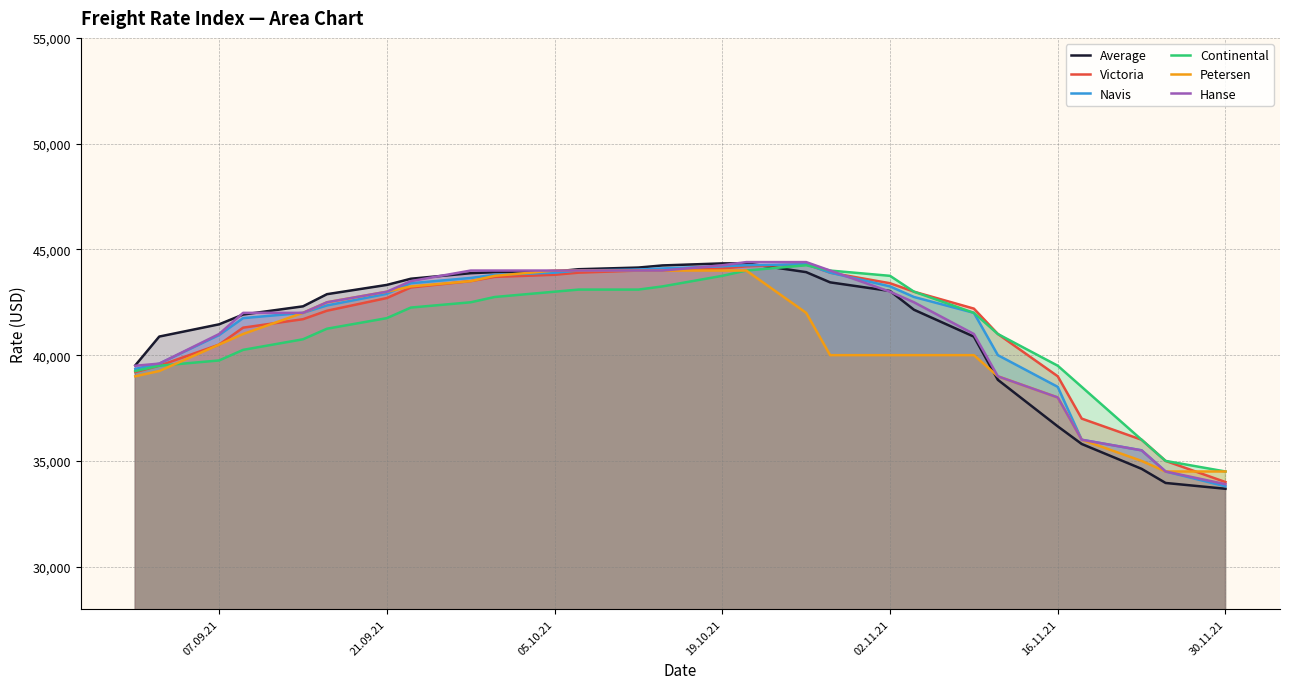

What is the minimum value shown in the chart?

33683